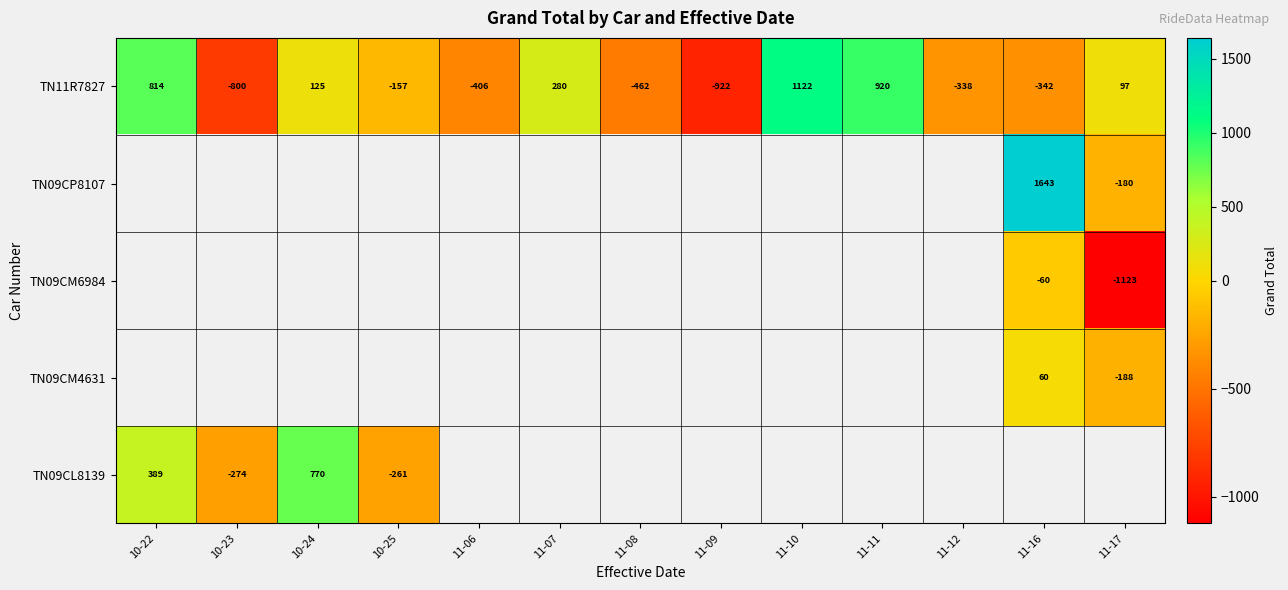

What is the minimum value shown in the chart?

-1123.2